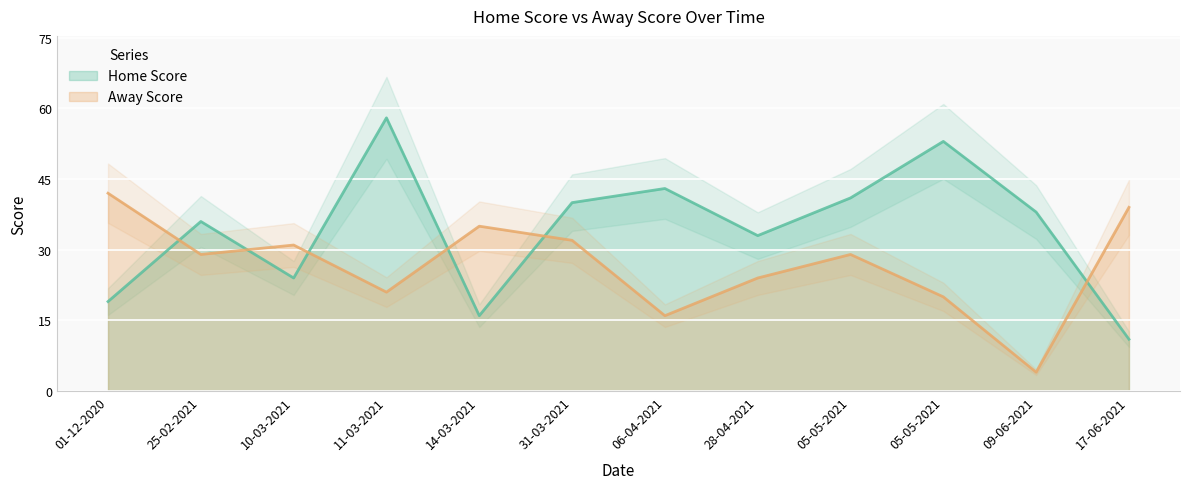

Reading left to right, list all the values displayed in this chart.

Home Score: 19	36	24	58	16	40	43	33	41	53	38	11
Away Score: 42	29	31	21	35	32	16	24	29	20	4	39